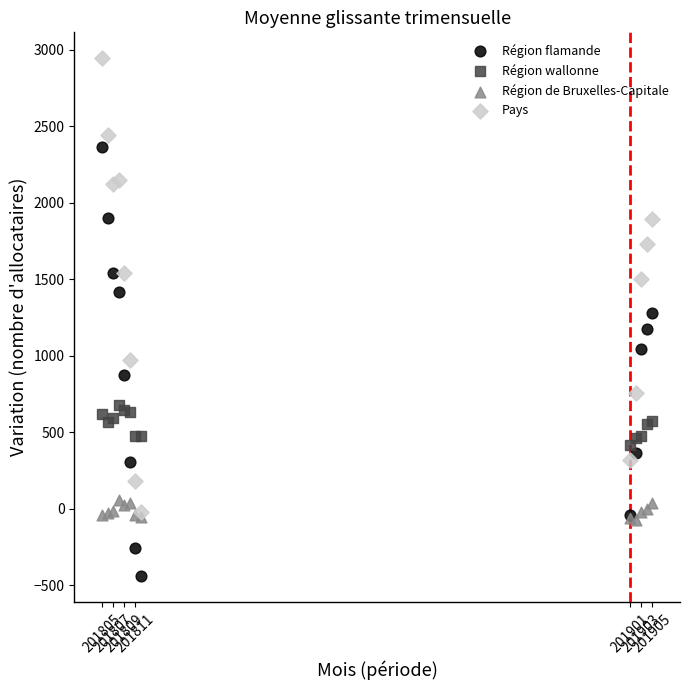

Which series has the largest Y range (max minus min)?

Pays